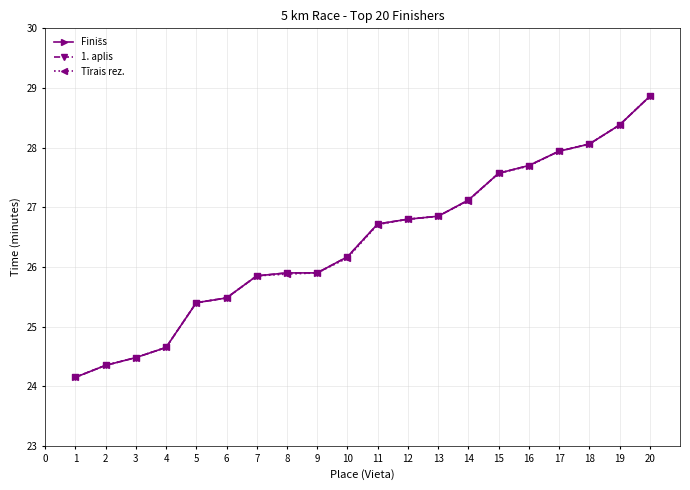

Rank the categories by Finišs value from lowest to highest.

1, 2, 3, 4, 5, 6, 7, 8, 9, 10, 11, 12, 13, 14, 15, 16, 17, 18, 19, 20